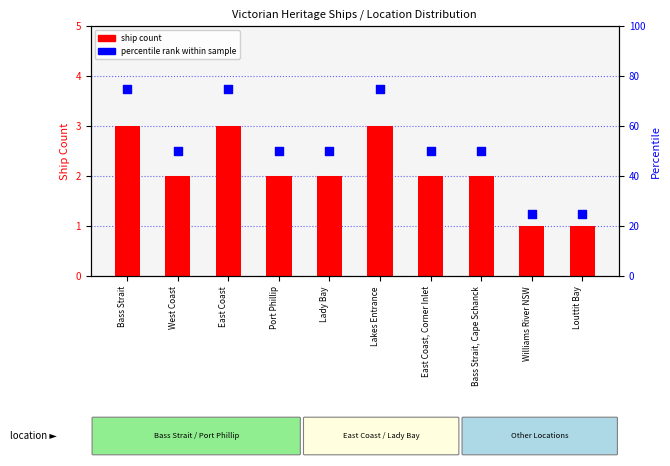

At how many categories does at least one series exceed 72?

3